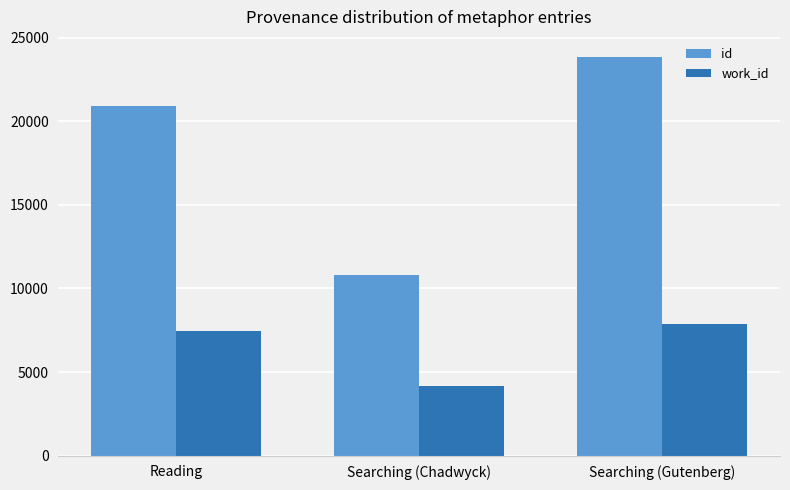

Reading left to right, transcribe all the data shown in this chart.

id: Reading=20901	Searching (Chadwyck)=10834	Searching (Gutenberg)=23869
work_id: Reading=7470	Searching (Chadwyck)=4175	Searching (Gutenberg)=7892